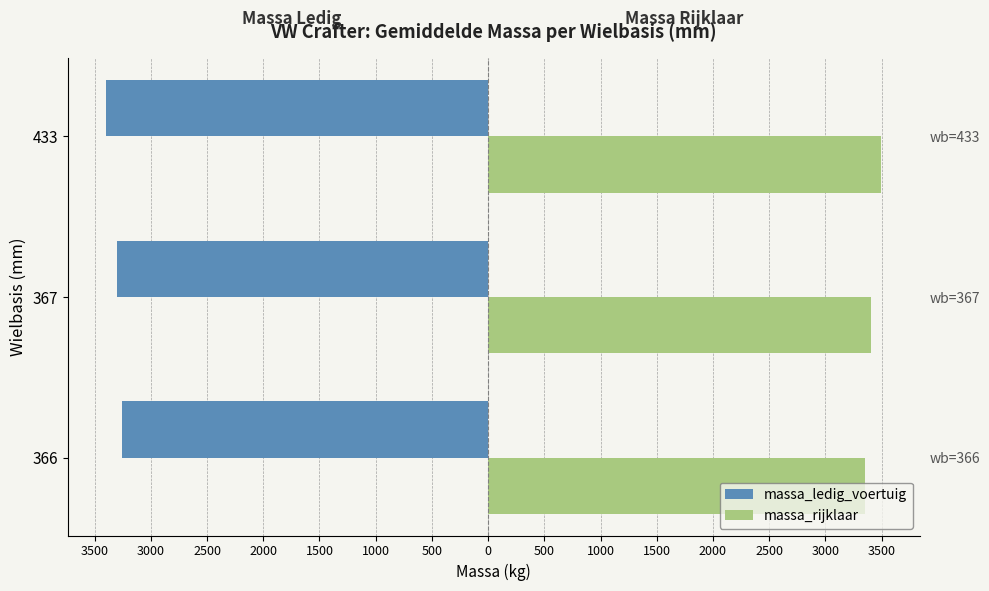

Rank the series at 366 from highest to lowest value.

massa_rijklaar, massa_ledig_voertuig